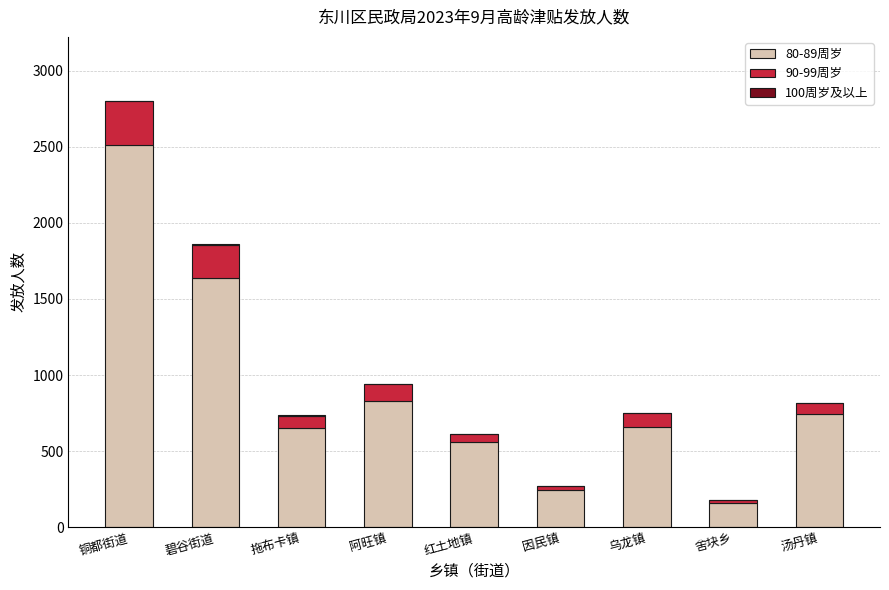

The 80-89周岁 series shows 829 at 阿旺镇. True or false?

True